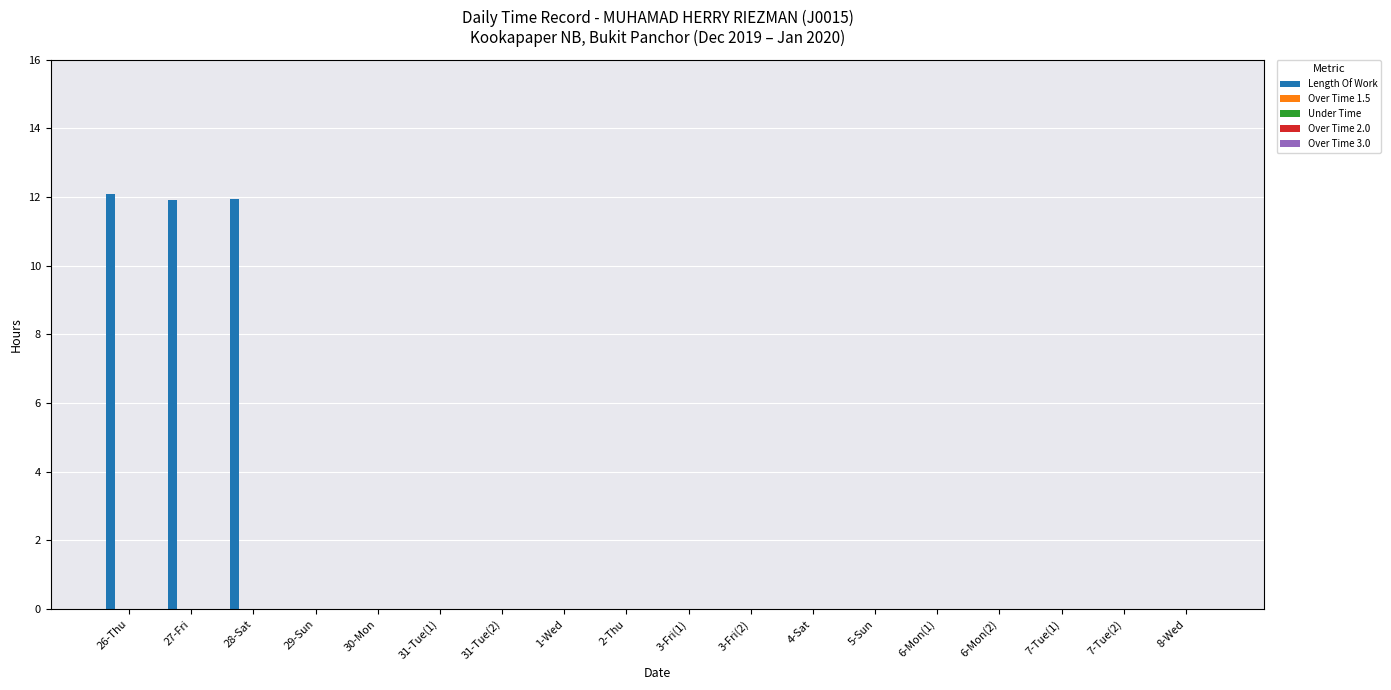

What is the greatest value displayed?

12.1